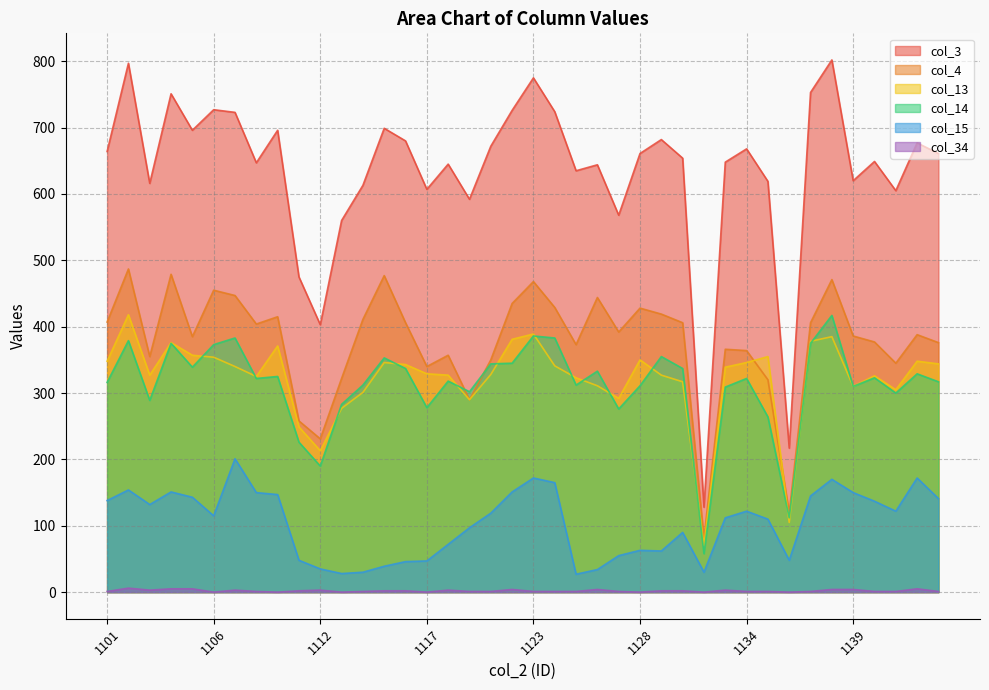

List the series in order of their peak value, highest first.

col_3, col_4, col_13, col_14, col_15, col_34